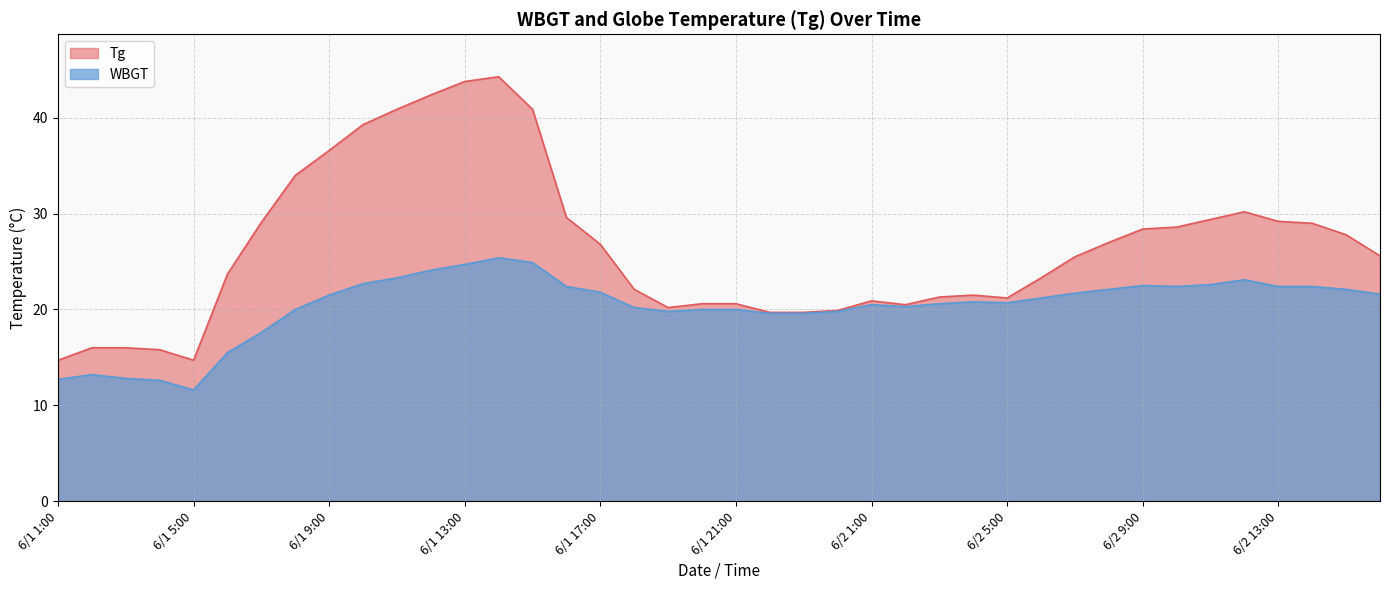

Count the number of data series in this chart.

2